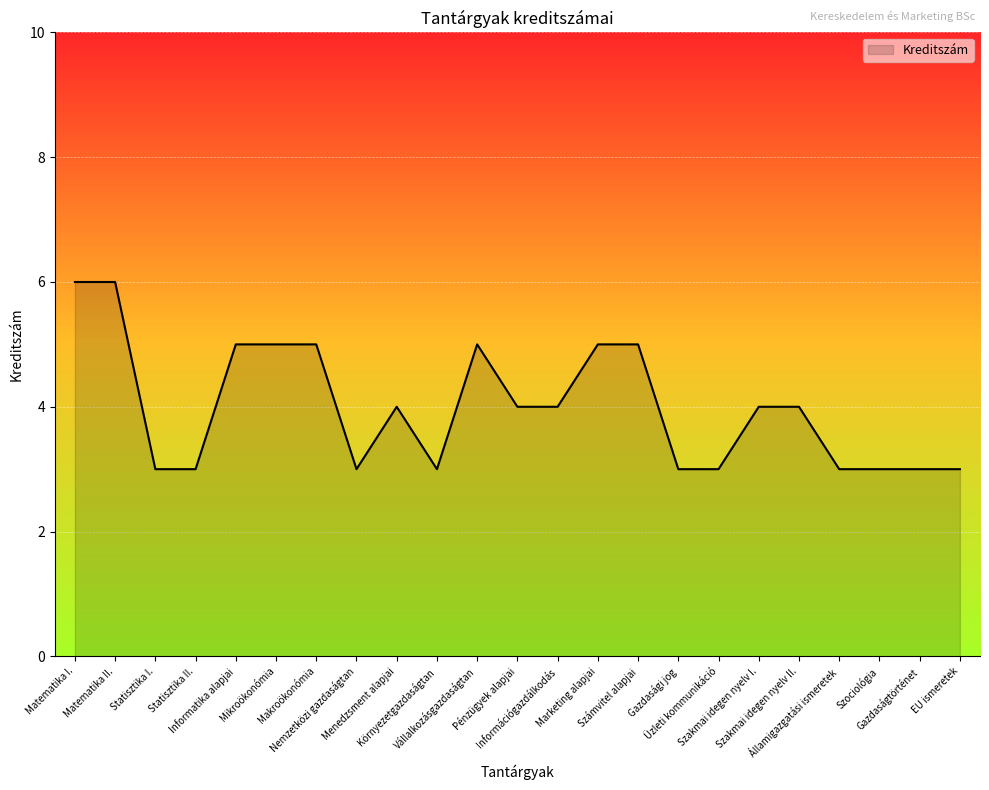

True or false: the data shows 4 at Szakmai idegen nyelv II..

True